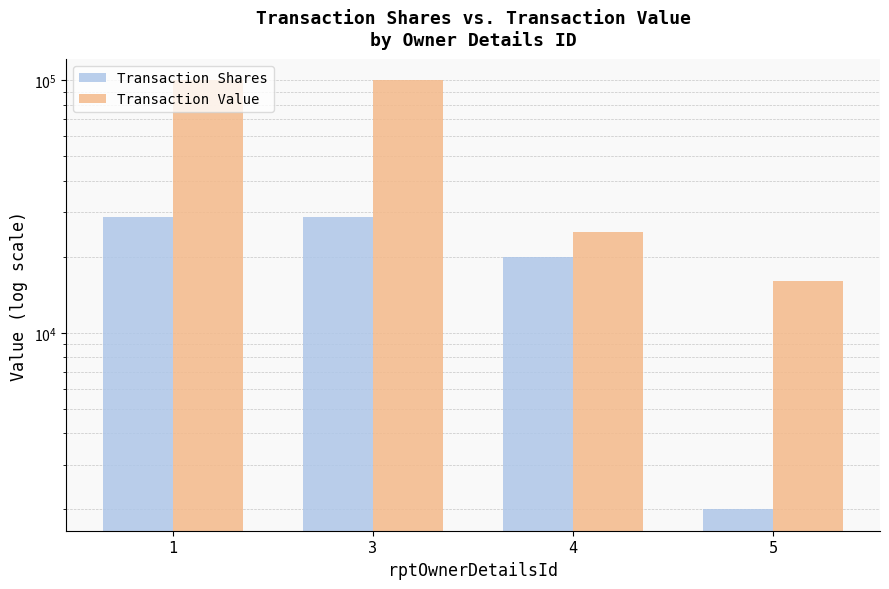

Reading left to right, list all the values displayed in this chart.

Transaction Shares: 1=28653	3=28653	4=20000	5=2000
Transaction Value: 1=99999	3=99999	4=25000	5=16000